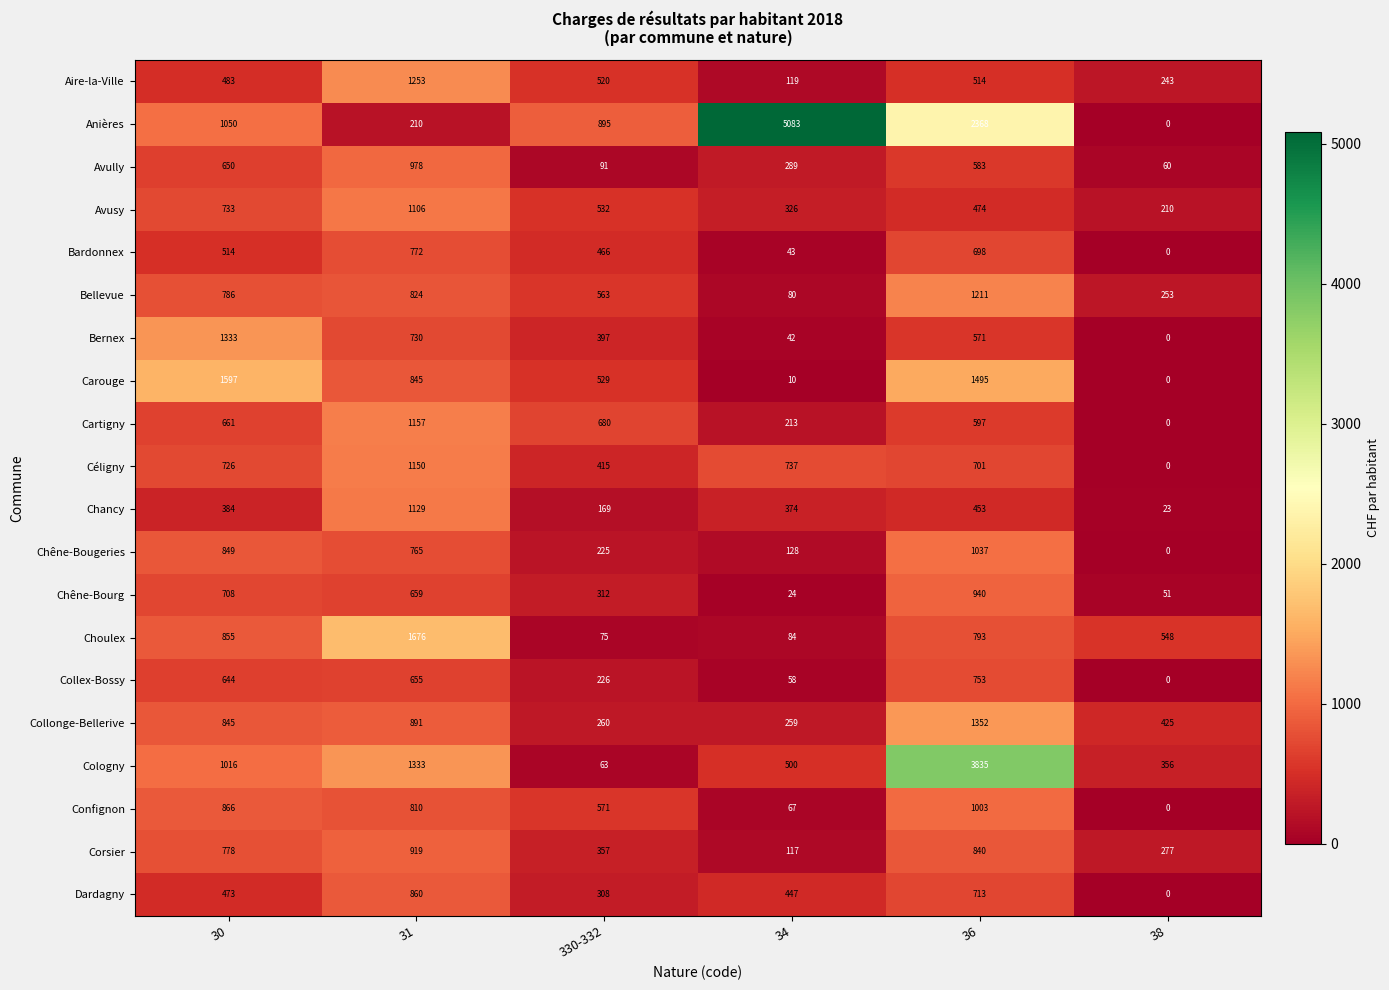

What is the difference between the Avully values at 38 and 36?

523